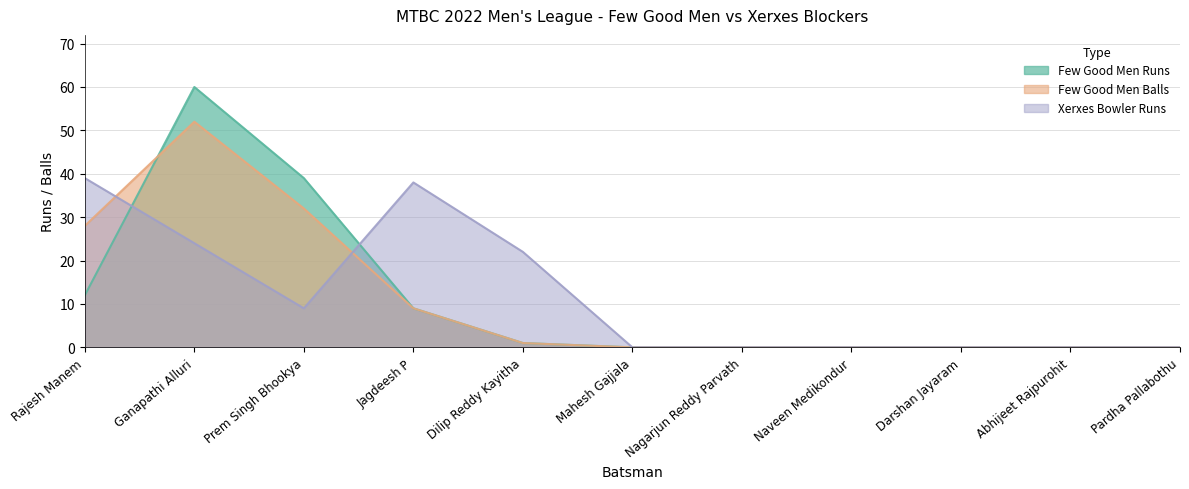

Rank the categories by Few Good Men Balls value from highest to lowest.

Ganapathi Alluri, Prem Singh Bhookya, Rajesh Manem, Jagdeesh P, Dilip Reddy Kayitha, Mahesh Gajjala, Nagarjun Reddy Parvath, Naveen Medikondur, Darshan Jayaram, Abhijeet Rajpurohit, Pardha Pallabothu